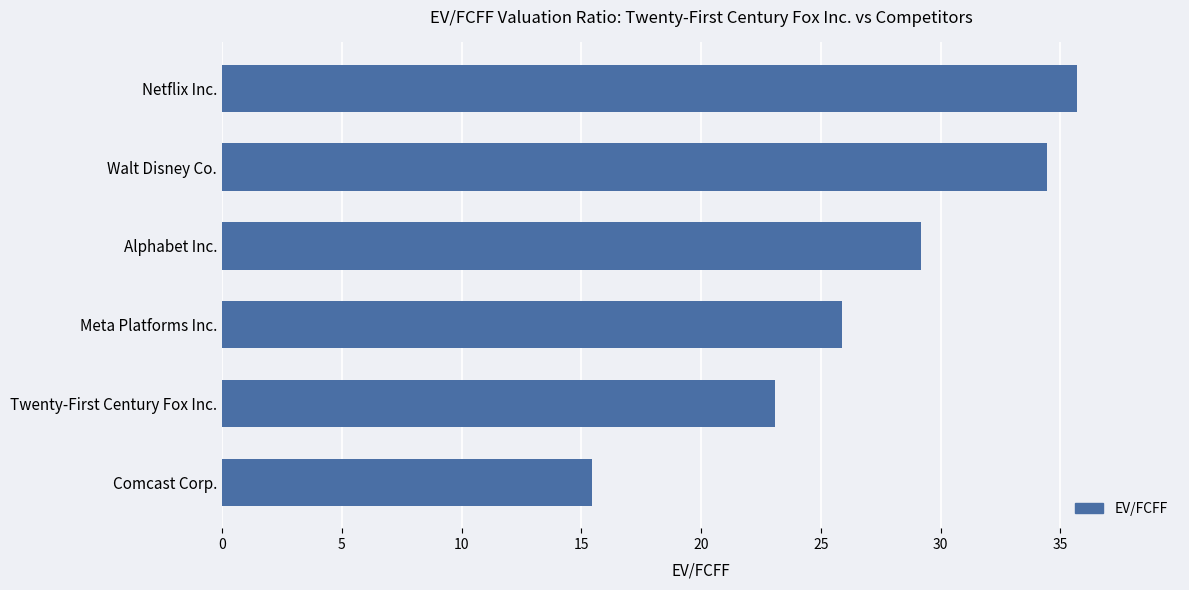

Does the chart contain any negative values?

No